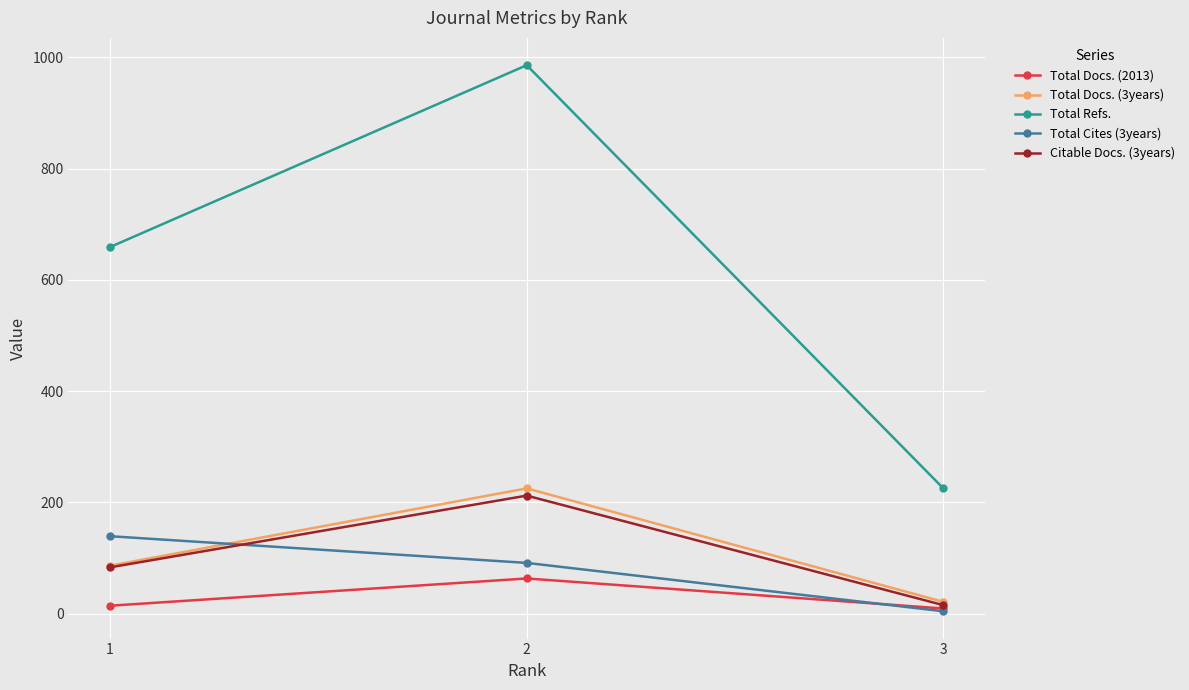

What is the total value across all series at 2?

1577